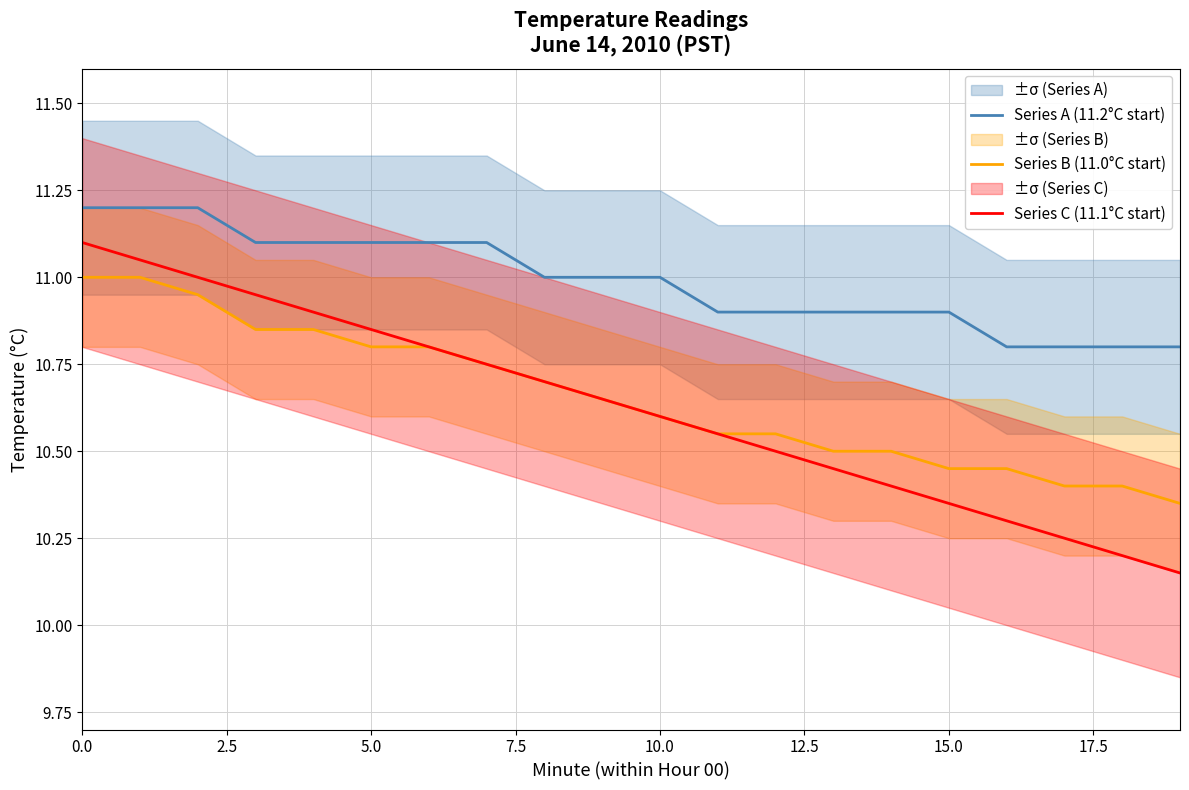

Reading right to left, what are all the values shown in this chart?

Series A (11.2°C start): 10.8	10.8	10.8	10.8	10.9	10.9	10.9	10.9	10.9	11.0	11.0	11.0	11.1	11.1	11.1	11.1	11.1	11.2	11.2	11.2
Series B (11.0°C start): 10.3	10.4	10.4	10.4	10.4	10.5	10.5	10.6	10.6	10.6	10.7	10.7	10.8	10.8	10.8	10.8	10.8	10.9	11.0	11.0
Series C (11.1°C start): 10.2	10.2	10.2	10.3	10.3	10.4	10.4	10.5	10.6	10.6	10.7	10.7	10.8	10.8	10.8	10.9	10.9	11.0	11.1	11.1